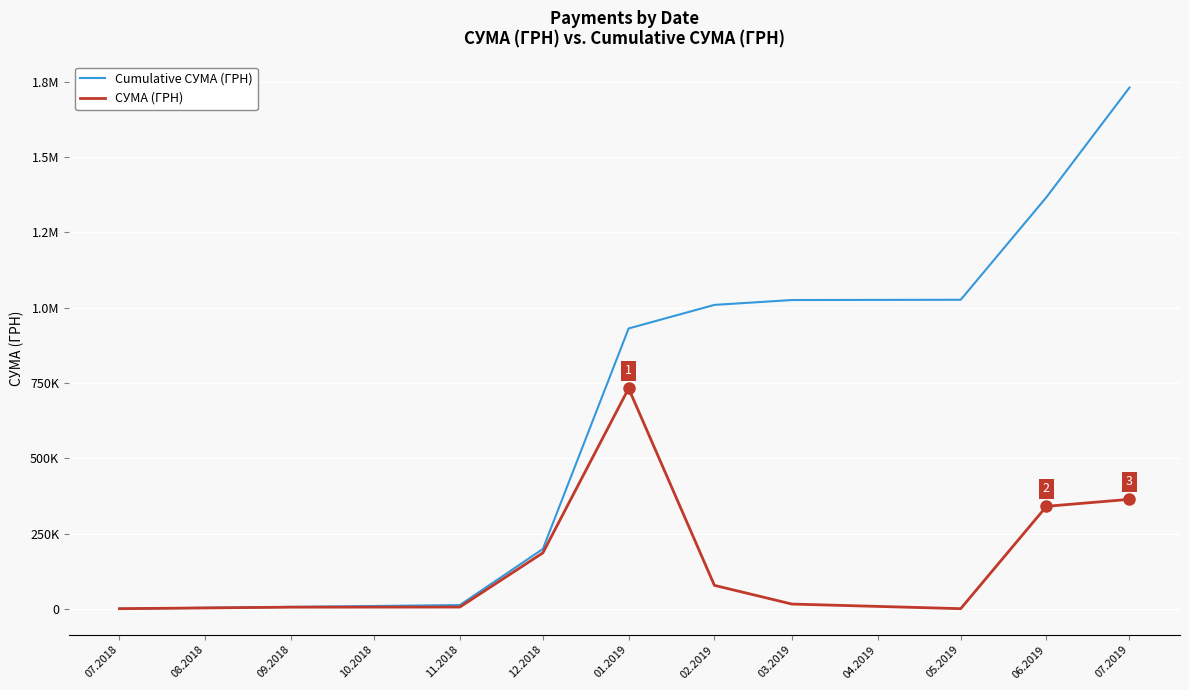

Does the chart display data point markers on the line(s)?

No